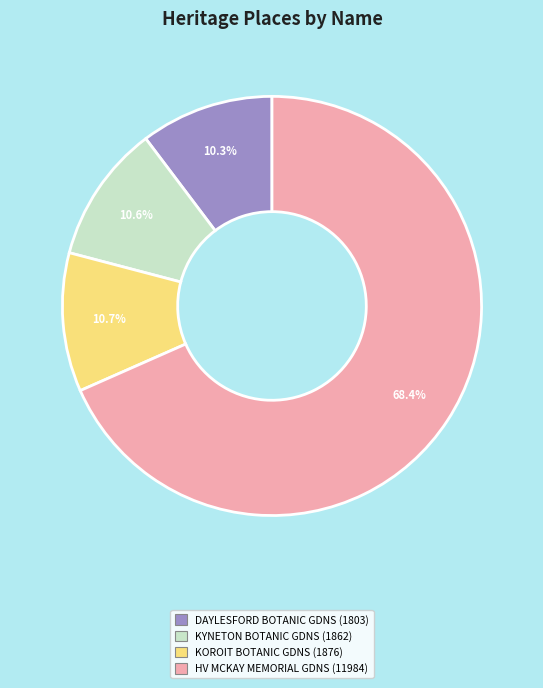

Combined, what portion of the pie is DAYLESFORD BOTANIC GDNS (1803) and HV MCKAY MEMORIAL GDNS (11984)?

78.7%